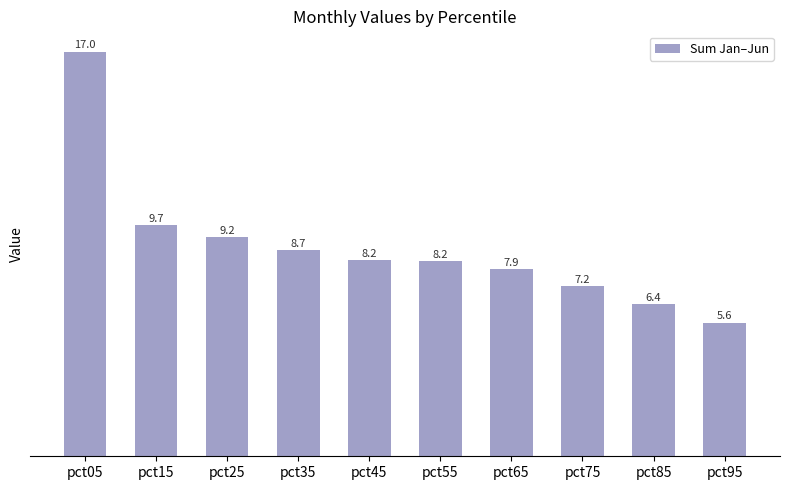

The chart shows a value of 5.2 at pct15. True or false?

False